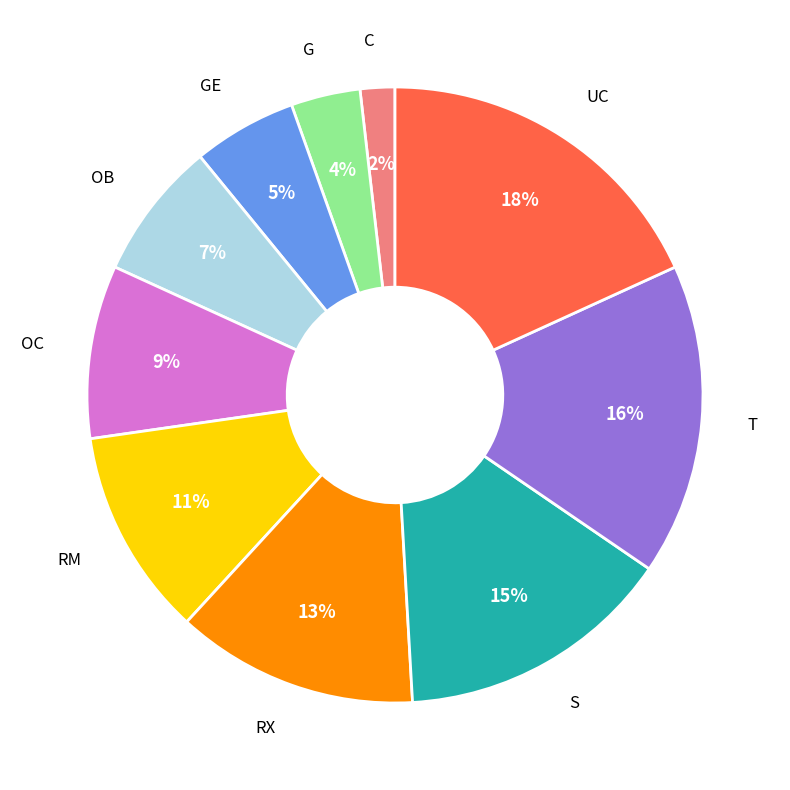

Is there a majority slice in this chart?

No